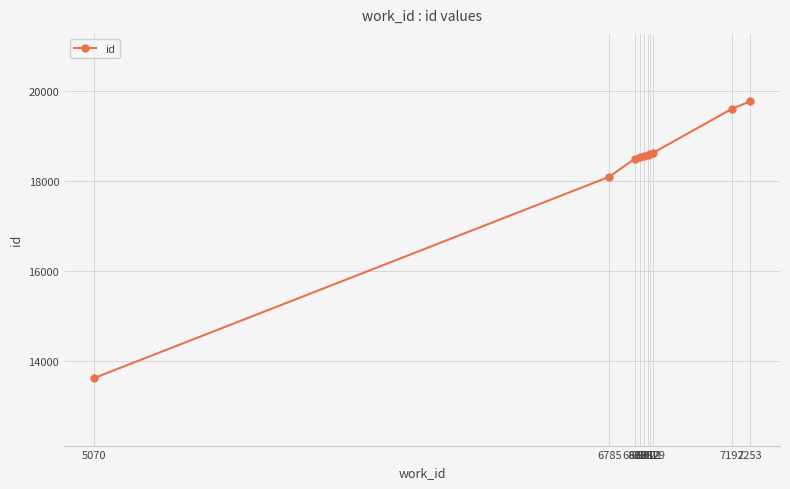

What is the change in value from 6869 to 6888?

+36